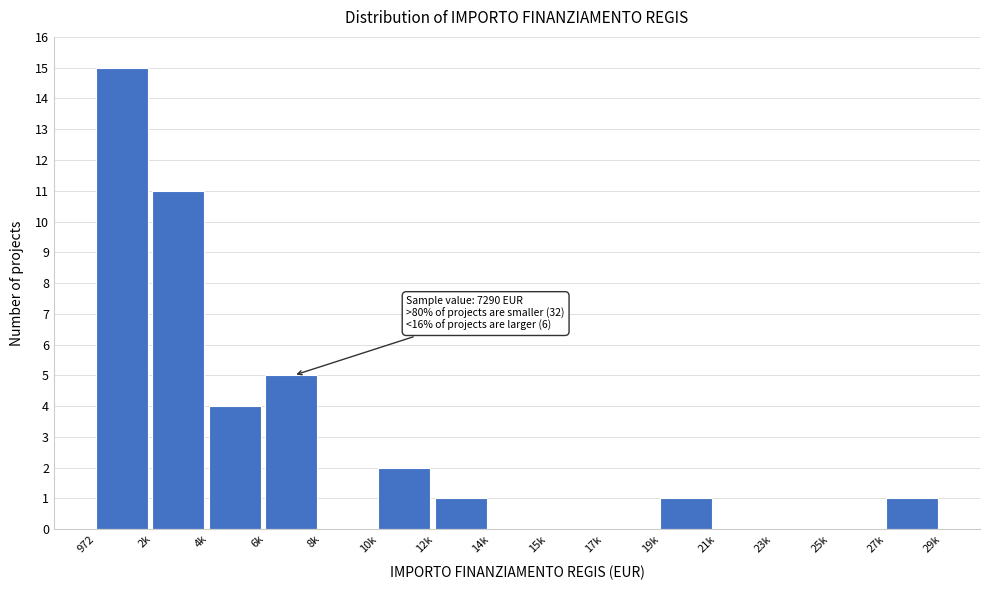

Reading left to right, what are all the values shown in this chart?

972=15	2k=11	4k=4	6k=5	8k=0	10k=2	12k=1	14k=0	15k=0	17k=0	19k=1	21k=0	23k=0	25k=0	27k=1